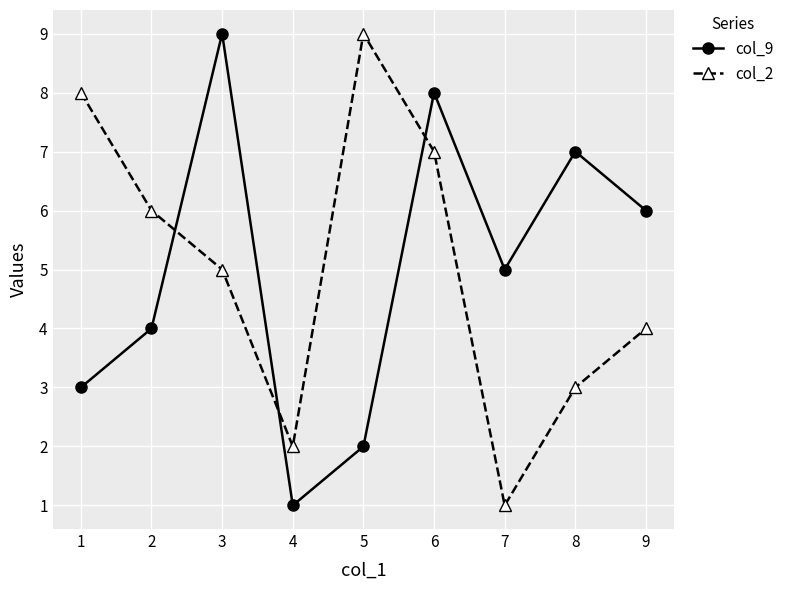

Where is col_2 nearest to the value 5?

3